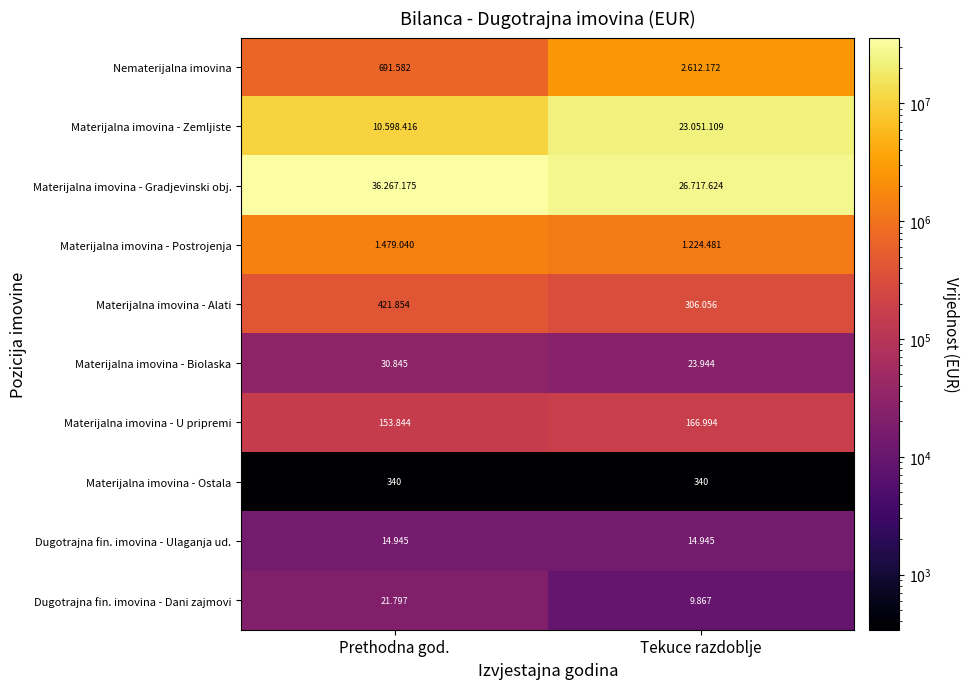

What is the maximum value shown in the chart?

36267175